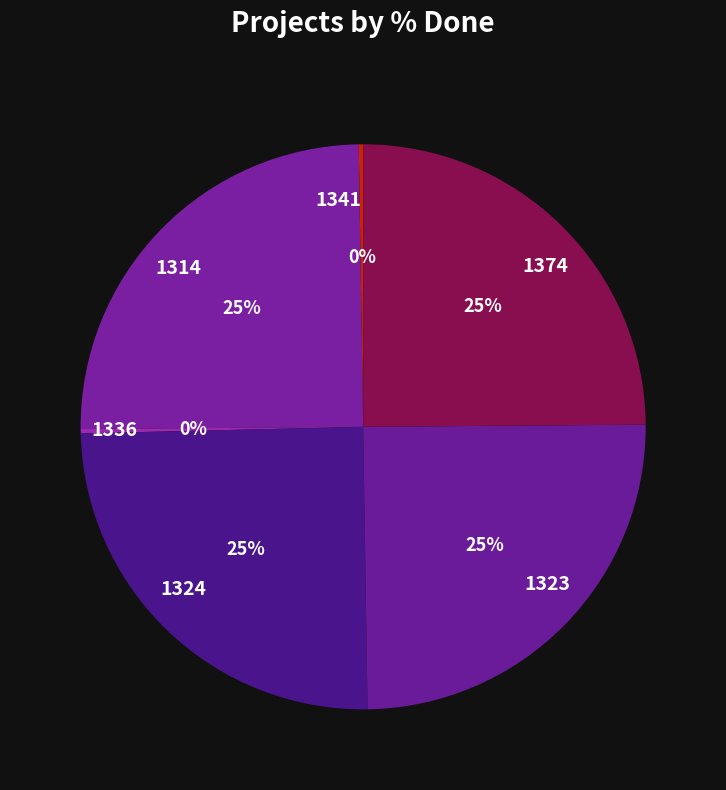

The 1324 slice represents 38% of the pie. True or false?

False